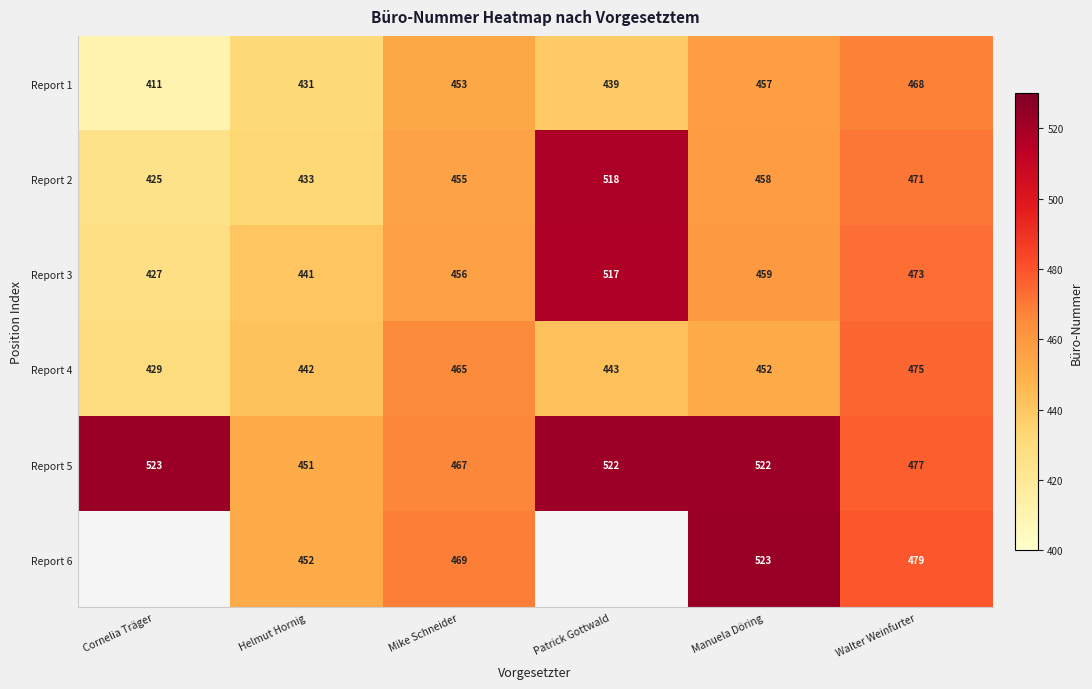

Is the value of Report 5 at Walter Weinfurter greater than the value of Report 1 at Patrick Gottwald?

Yes